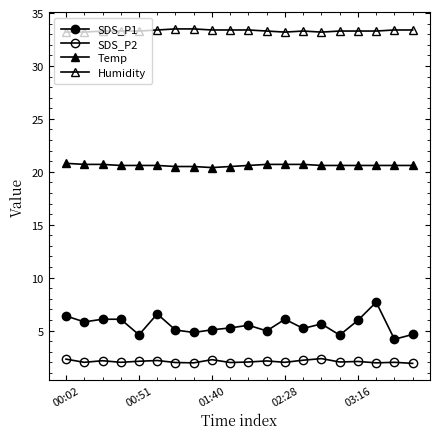

Reading left to right, transcribe all the data shown in this chart.

SDS_P1: 6.4	5.8	6.1	6.1	4.6	6.6	5.0	4.8	5.1	5.2	5.5	5.0	6.1	5.2	5.6	4.6	6.0	7.7	4.2	4.6
SDS_P2: 2.3	2.0	2.1	2.0	2.1	2.2	2.0	1.9	2.2	2.0	2.0	2.1	2.0	2.2	2.4	2.0	2.1	1.9	2.0	1.9
Temp: 20.8	20.7	20.7	20.6	20.6	20.6	20.5	20.5	20.4	20.5	20.6	20.7	20.7	20.7	20.6	20.6	20.6	20.6	20.6	20.6
Humidity: 33.2	33.2	33.3	33.3	33.3	33.4	33.5	33.5	33.4	33.4	33.4	33.3	33.2	33.3	33.2	33.3	33.3	33.3	33.4	33.4